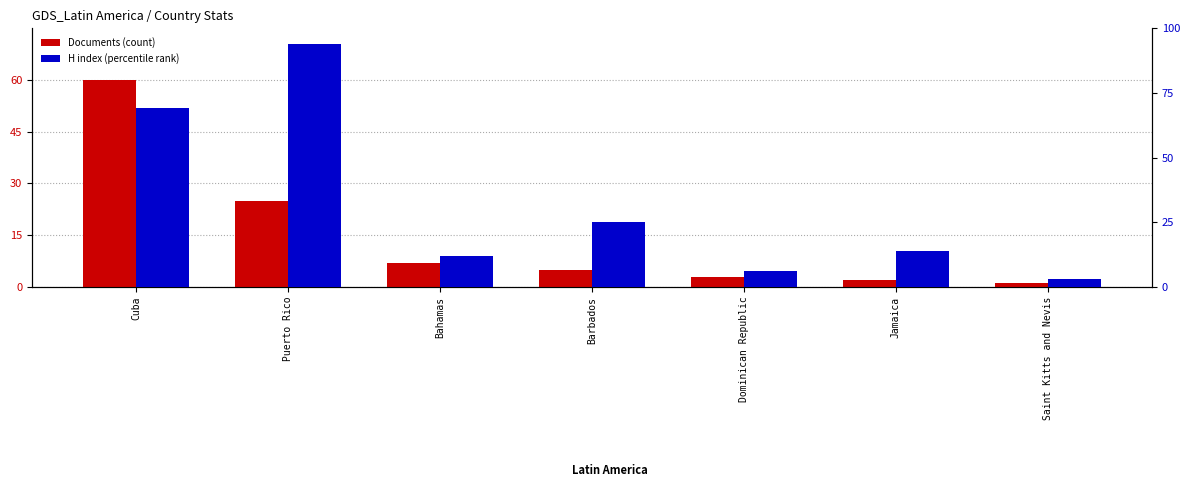

Which series has the largest total across all categories?

H index